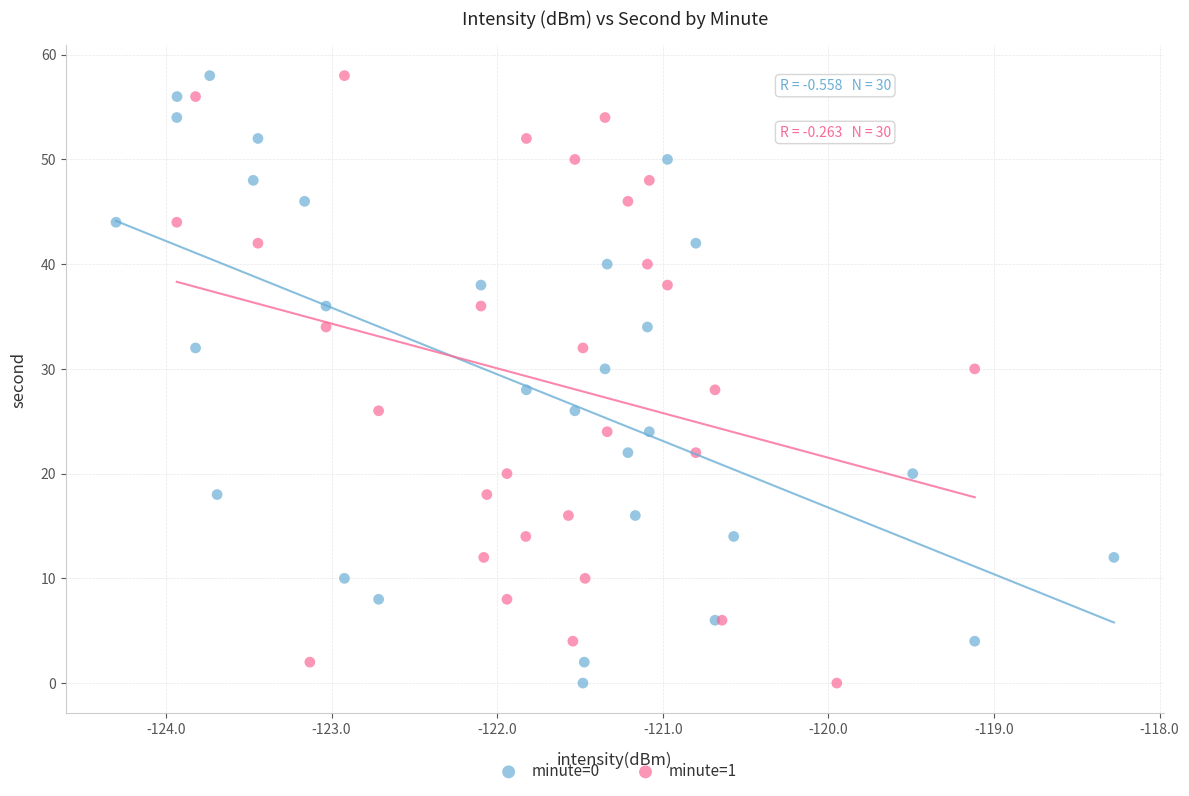

What are all the series names shown in the legend?

minute=0, minute=1